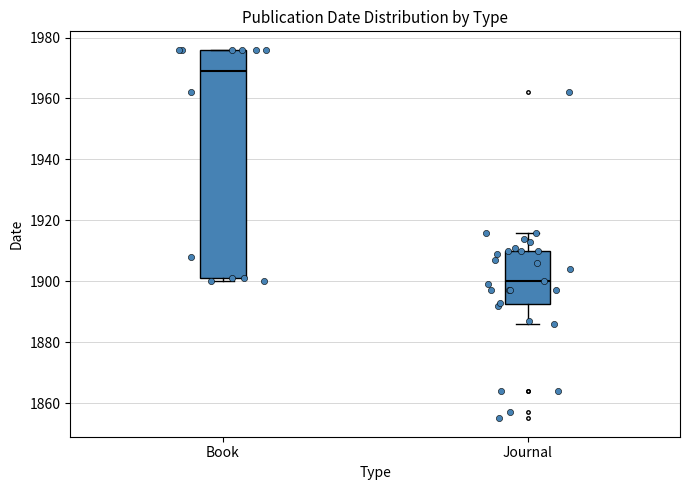

Reading left to right, read every box against the y-axis: the position of its median line, the range the box covers, and the ends of its whiskers. The values are not printed on the chart, so give them approximately, as read against the axis.

Book: median 1970, box 1902 to 1976, whiskers 1900 to 1976
Journal: median 1900, box 1892 to 1910, whiskers 1886 to 1916